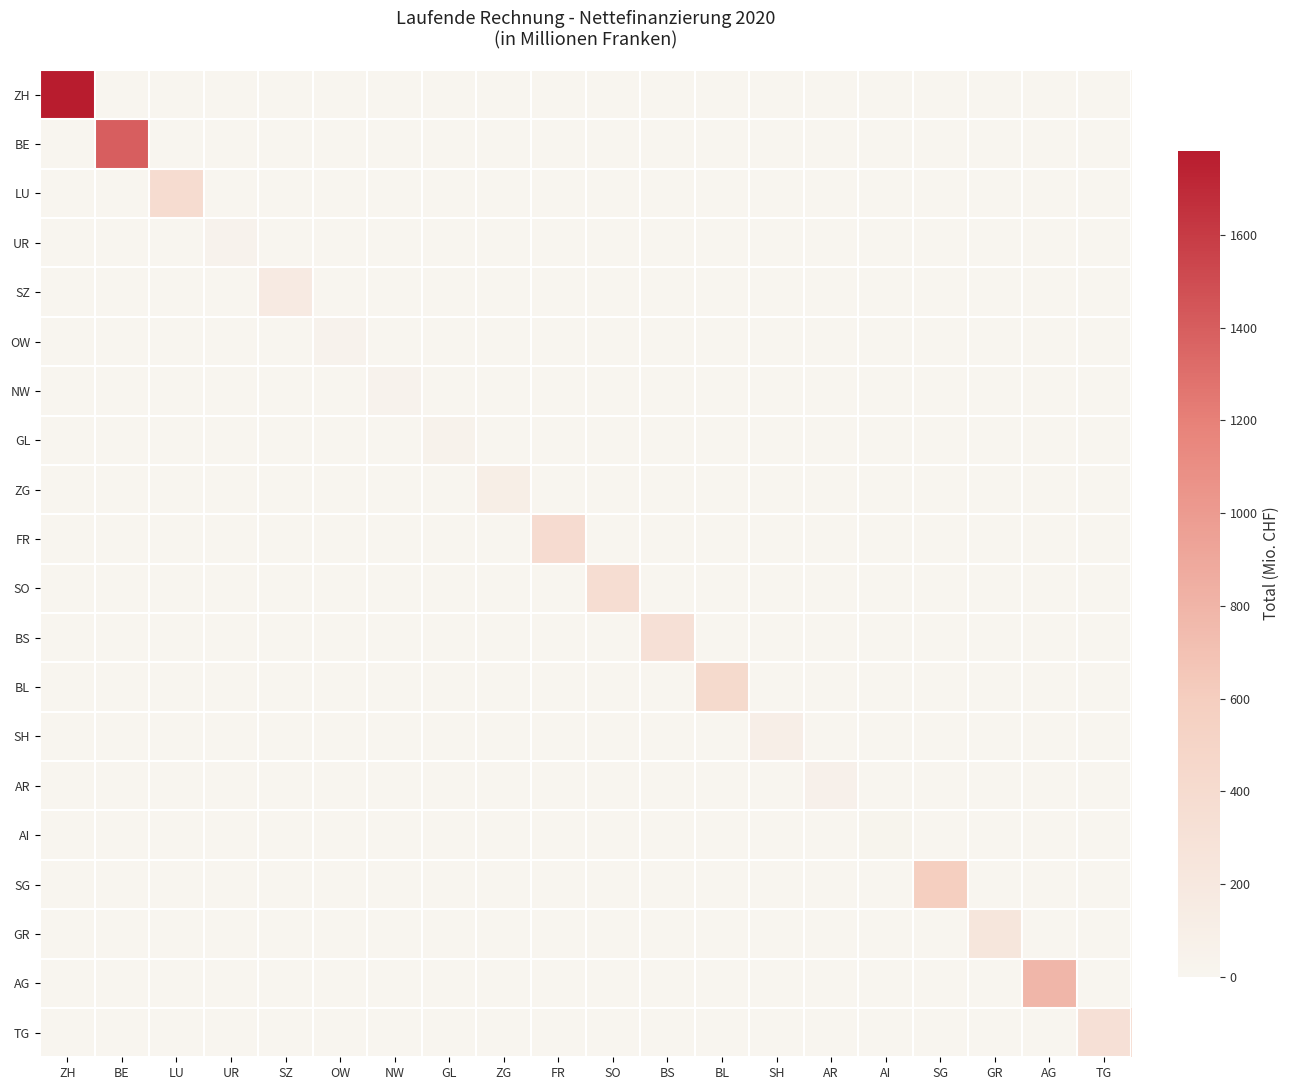

At which category is the sum across all series the highest?

ZH